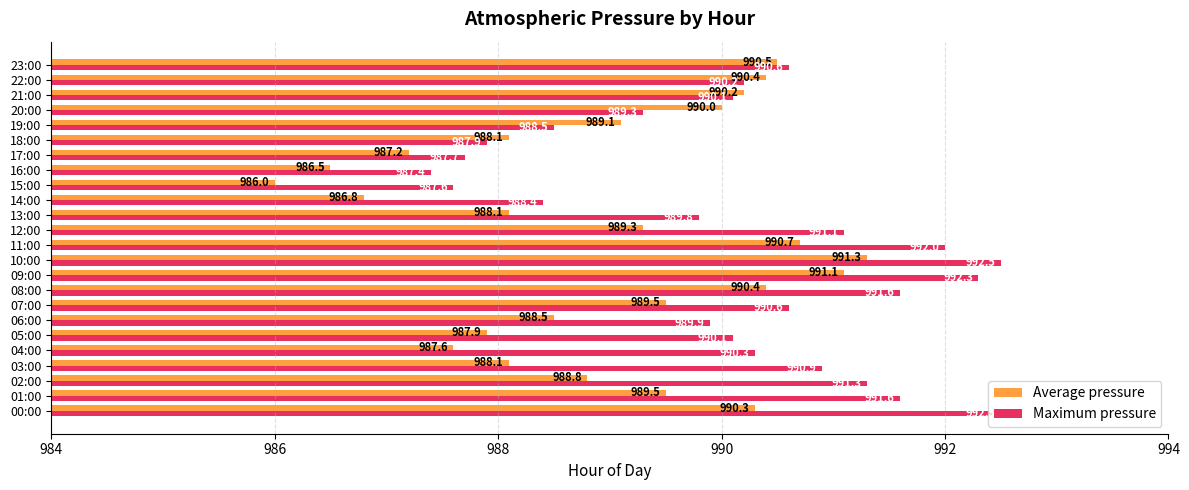

The Maximum pressure series shows 992.0 at 11:00. True or false?

True